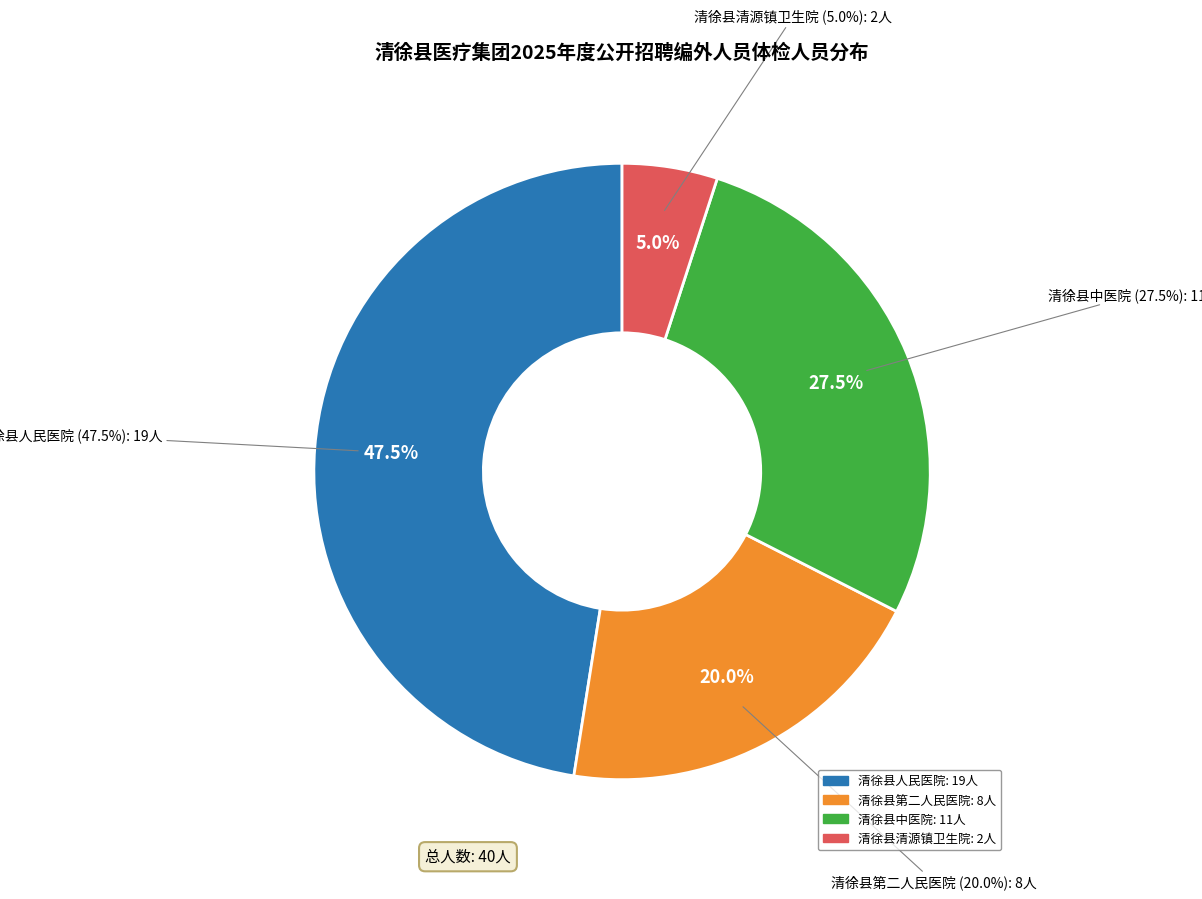

To the nearest percent, what is the difference between the 清徐县人民医院 and 清徐县中医院 slice percentages?

20%